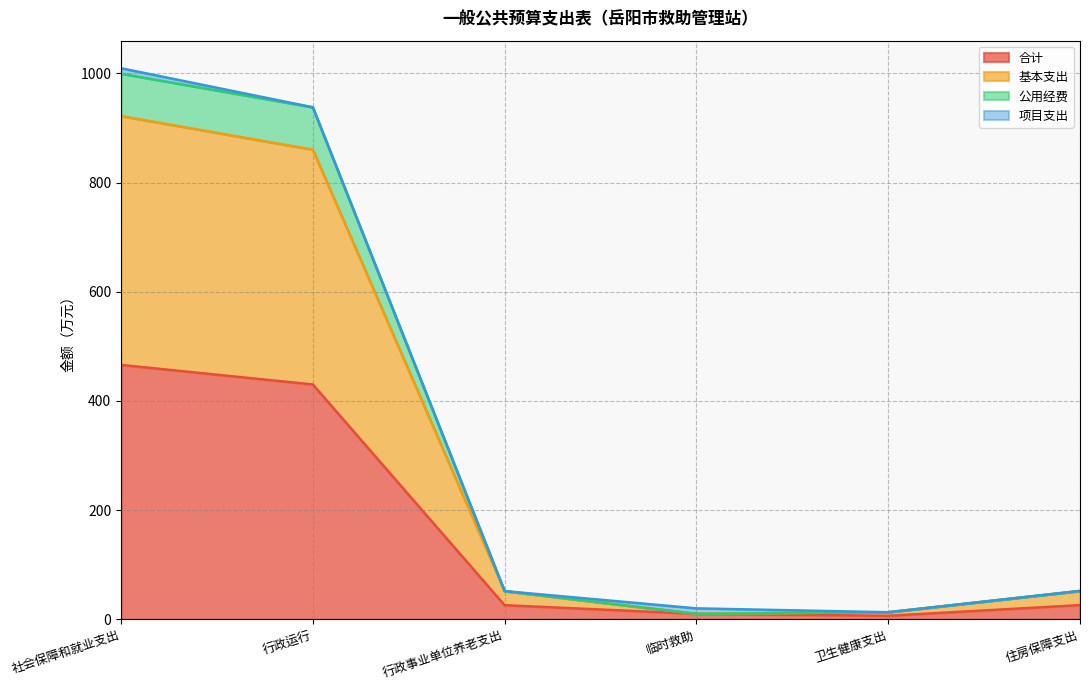

What is the total value across all series at 住房保障支出?

51.9